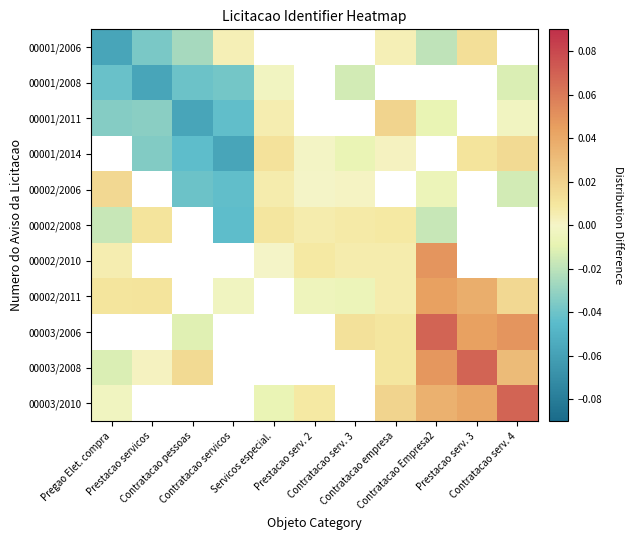

Rank the series at Contratacao Empresa2 from highest to lowest value.

00001/2008, 00001/2014, 00003/2006, 00002/2010, 00003/2008, 00002/2011, 00003/2010, 00002/2006, 00001/2011, 00002/2008, 00001/2006